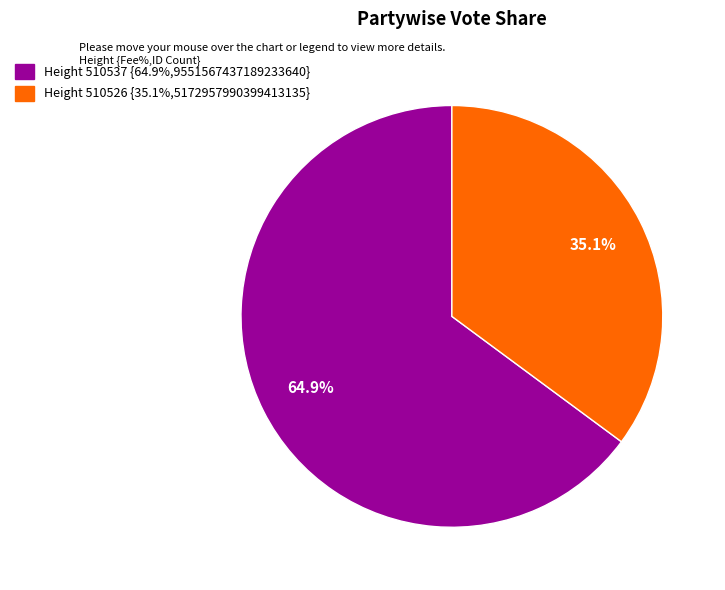

What is the largest slice in the pie chart?

Height 510537 {64.9%,9551567437189233640}